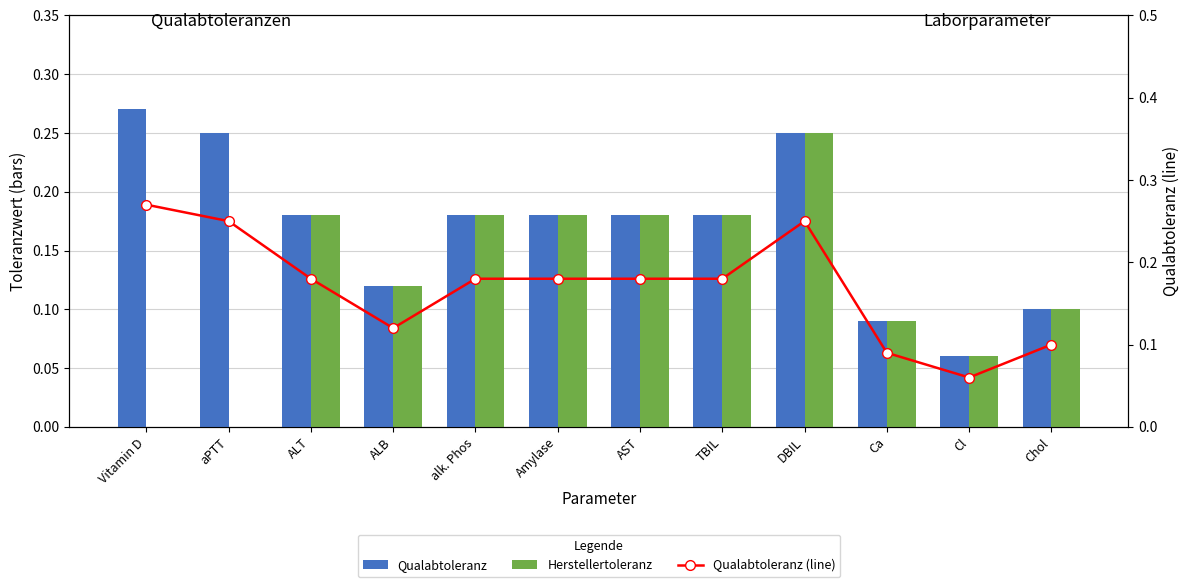

List the labels in order of Qualabtoleranz value, smallest first.

Cl, Ca, Chol, ALB, ALT, alk. Phos, Amylase, AST, TBIL, aPTT, DBIL, Vitamin D